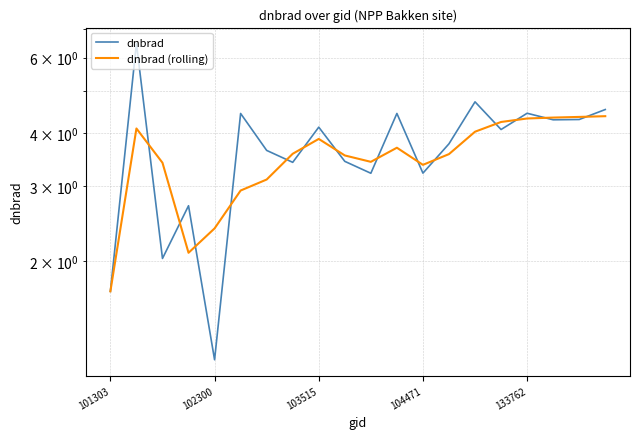

Is the value of dnbrad at 14 greater than the value of dnbrad (rolling) at 8?

Yes